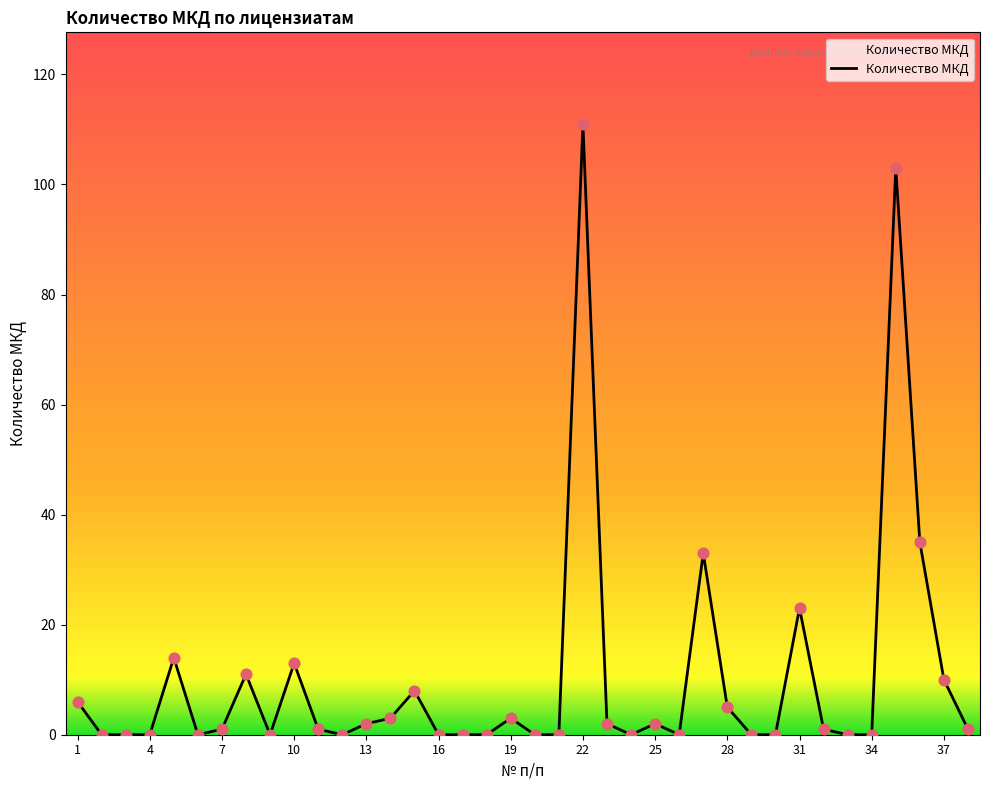

What is the difference between the maximum and minimum values?

111